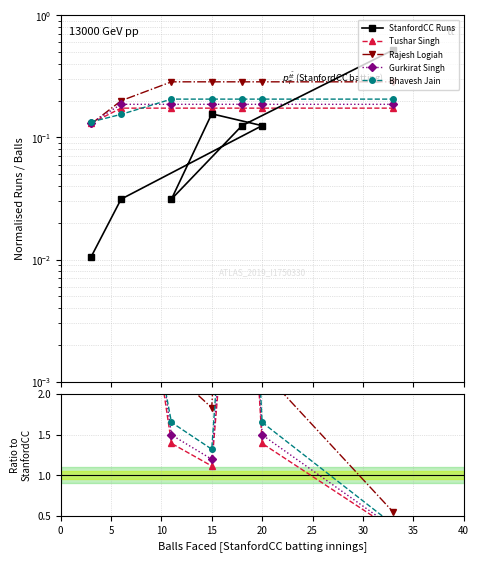

Reading left to right, list all the values displayed in this chart.

StanfordCC Runs: 0.0	0.0	0.1	0.2	0.0	0.1	0.5
Tushar Singh: 12.5	5.6	1.4	1.1	5.6	1.4	0.3
Rajesh Logiah: 12.3	6.4	2.3	1.8	9.1	2.3	0.5
Gurkirat Singh: 12.6	6.0	1.5	1.2	6.0	1.5	0.4
Bhavesh Jain: 12.9	4.9	1.6	1.3	6.6	1.6	0.4